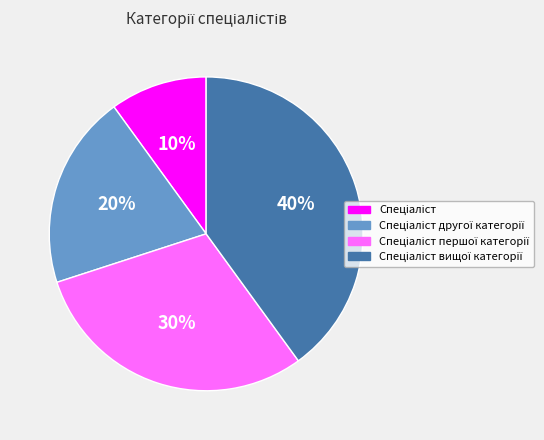

To the nearest percent, what is the average slice percentage?

25%